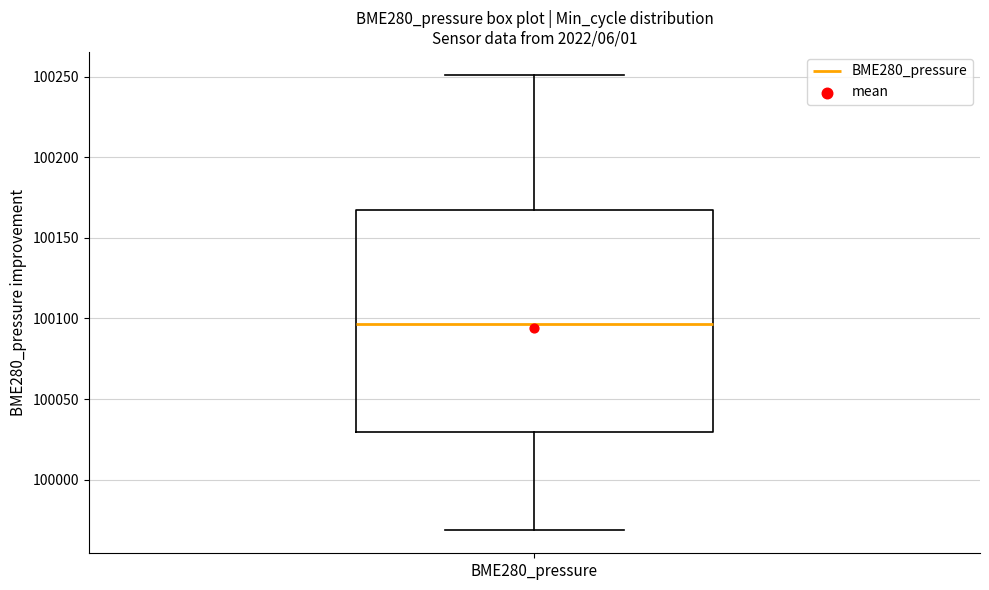

Where does the median line of the box for BME280_pressure sit on the y-axis? The values are not printed on the chart, so give them approximately, as read against the axis.

100095